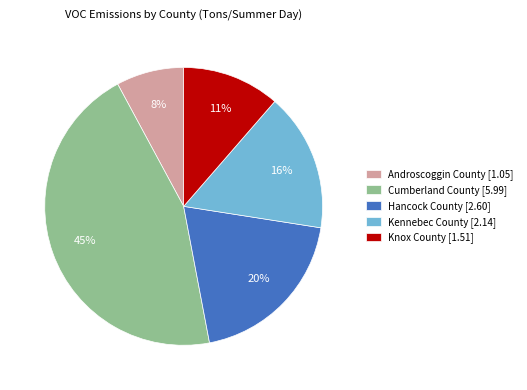

Does Androscoggin County account for over 50% of the chart?

No